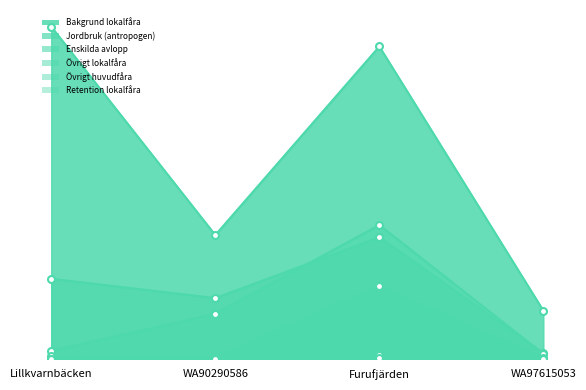

True or false: Övrigt lokalfåra has more than 0 points higher than both neighbors.

True